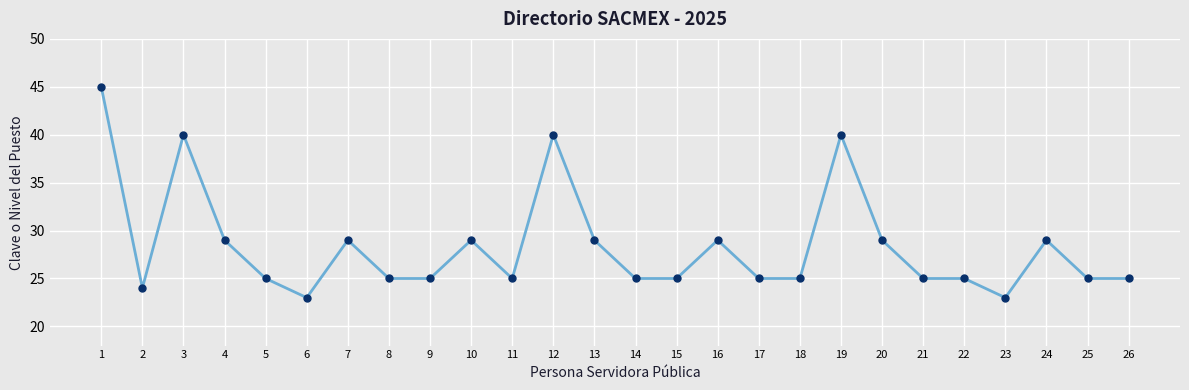

At which category does the data reach its first local peak?

3